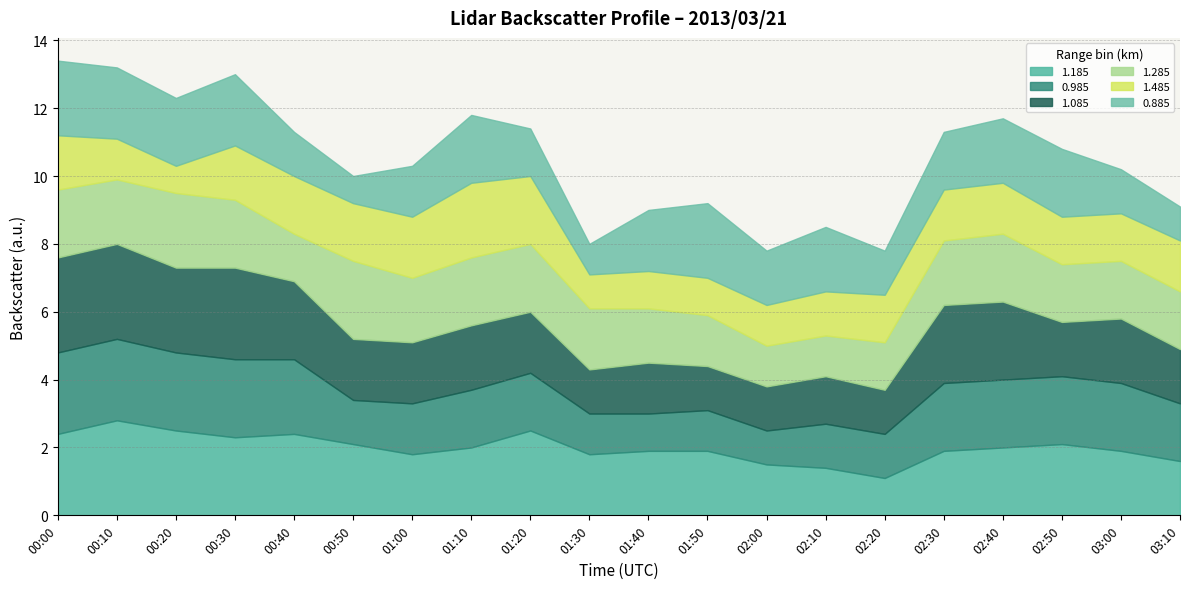

The value of 1.085 at 00:20 is 1.0. True or false?

False